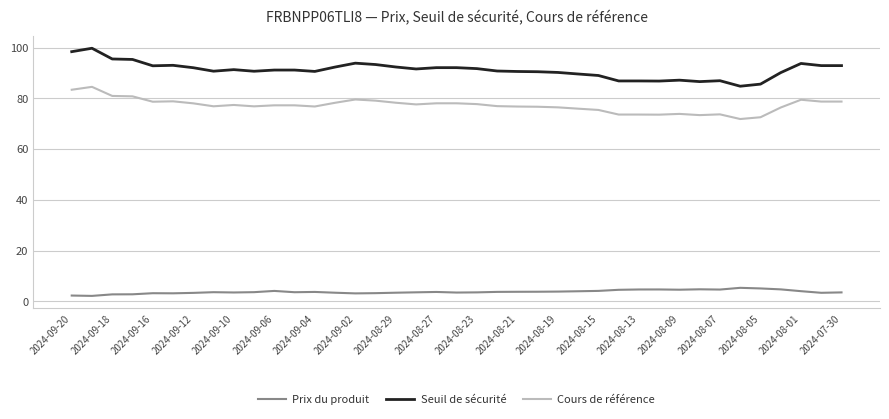

List the series in order of their overall mean, highest first.

Seuil de sécurité, Cours de référence, Prix du produit